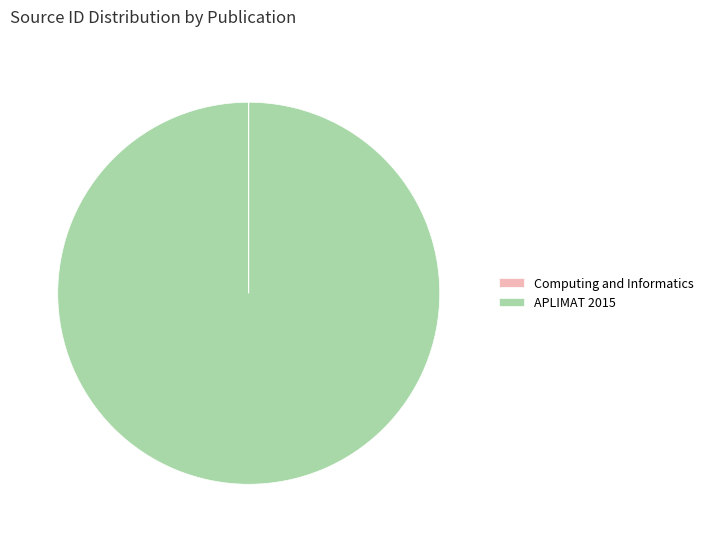

Does any single category account for the majority?

Yes